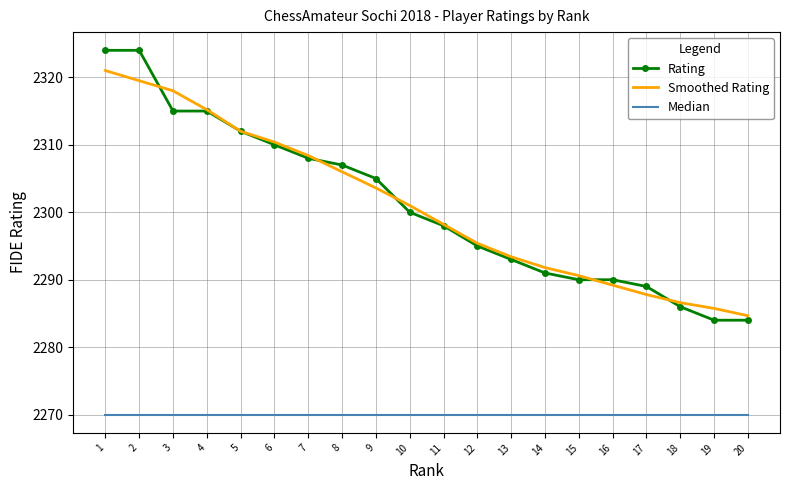

What is the difference between the maximum and minimum values in the Smoothed Rating series?

36.3